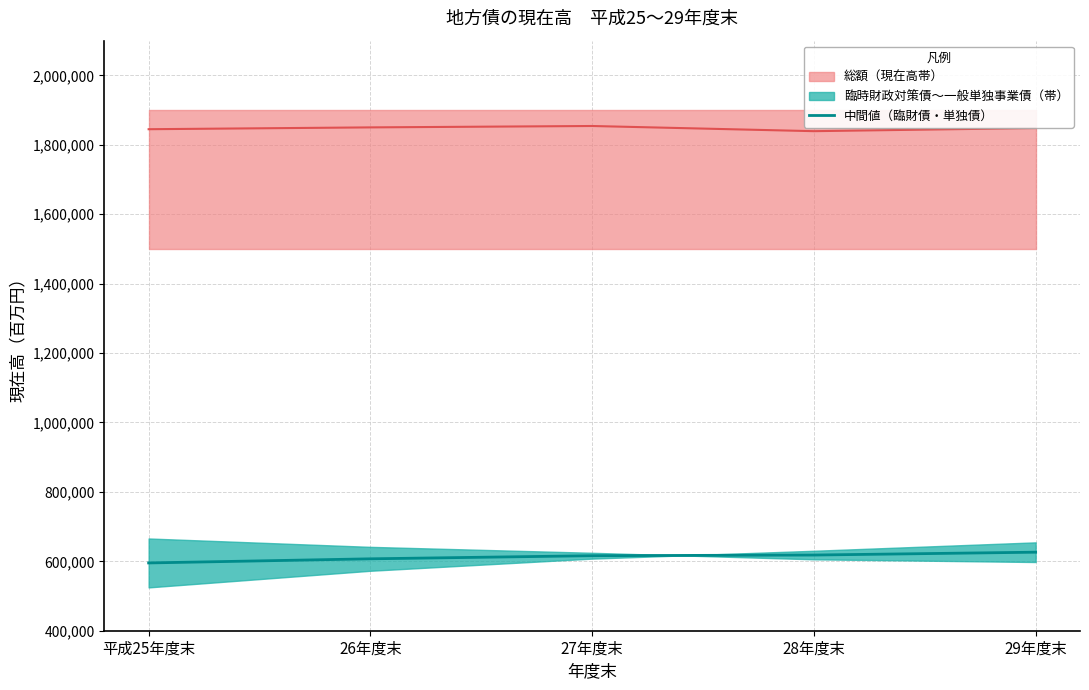

What is the sum of all values?

3062860